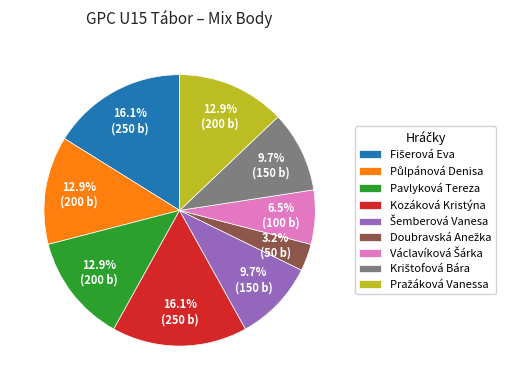

Is it true that Pavlyková Tereza is 26% of the pie?

False